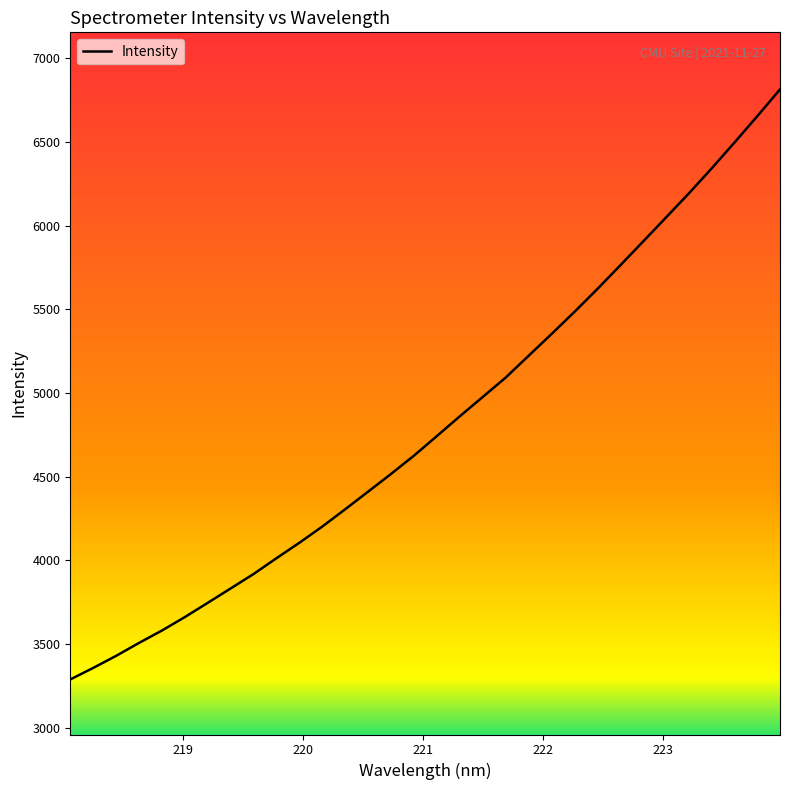

True or false: the data has more than 0 interior local peaks.

False